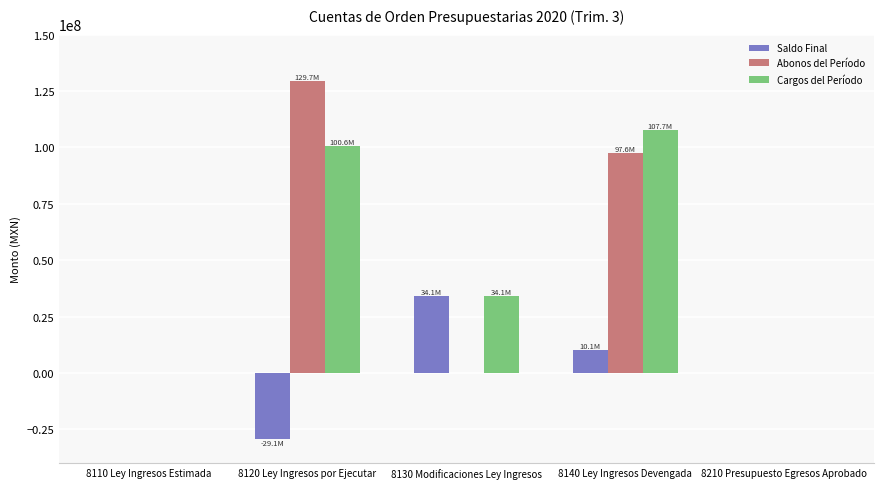

Does the chart contain stacked bars?

No